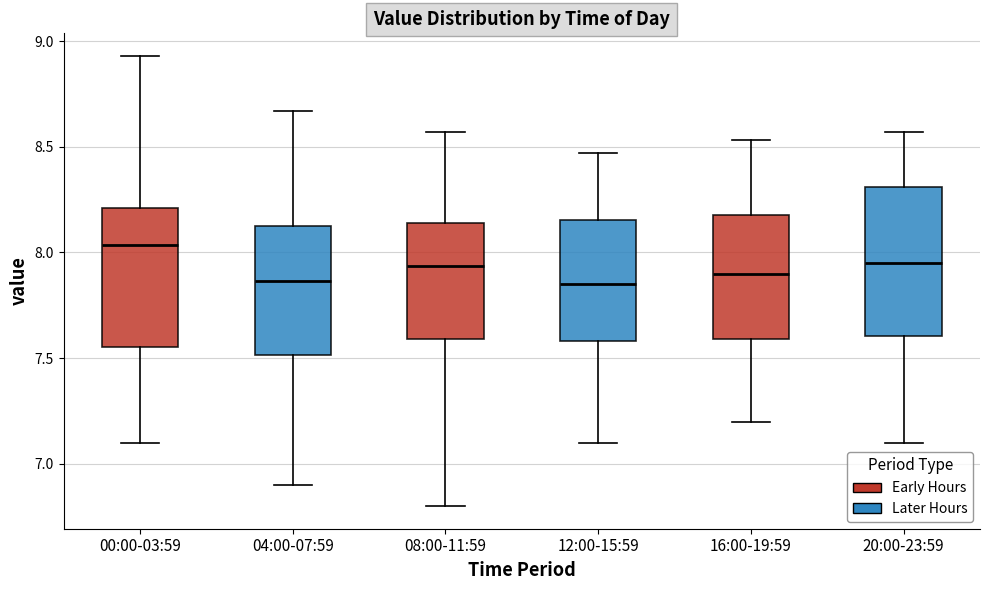

Which box's median line is the highest?

00:00-03:59